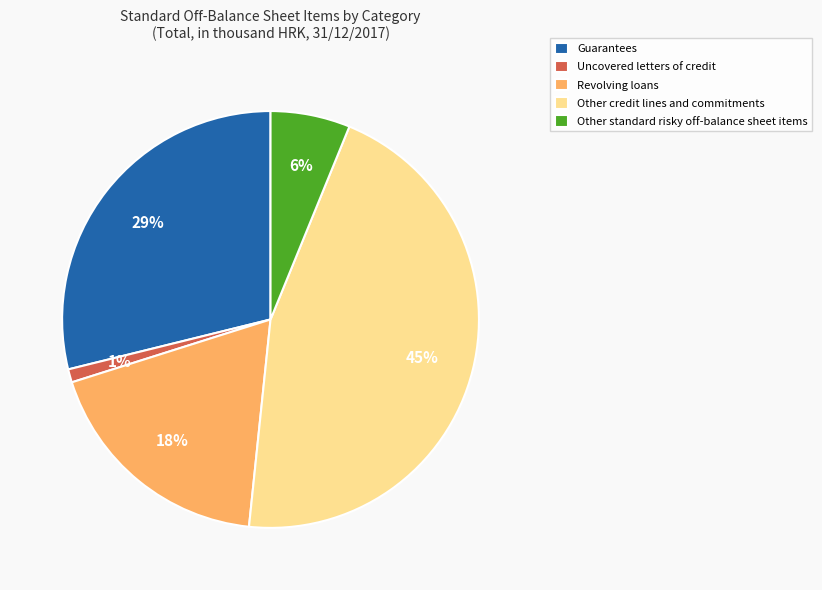

To the nearest percent, what is the average slice percentage?

20%